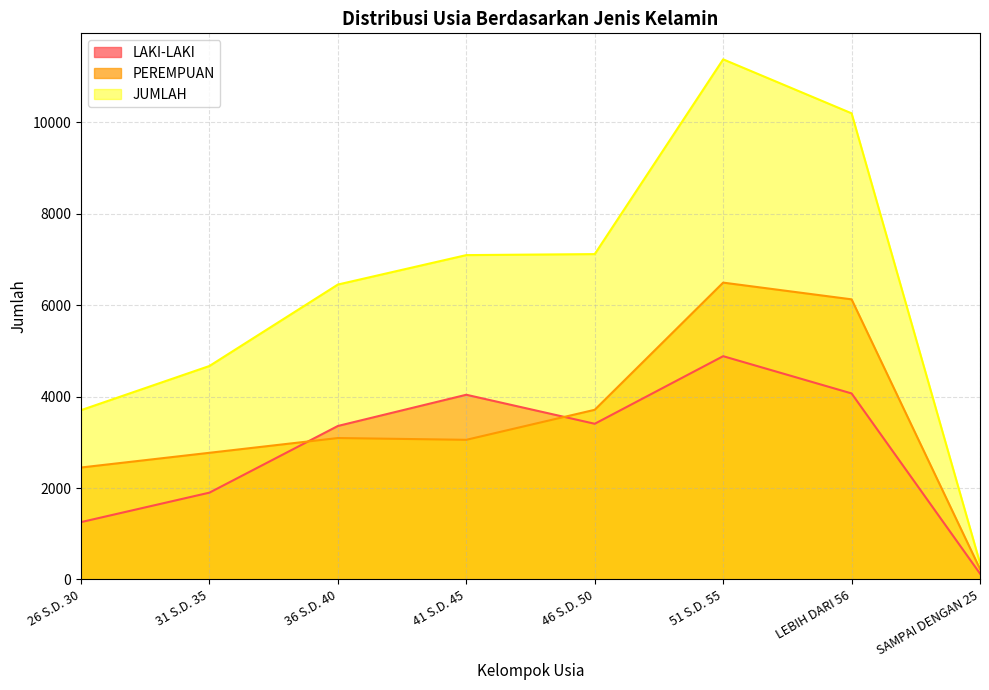

At which category does PEREMPUAN reach its first local valley?

41 S.D. 45